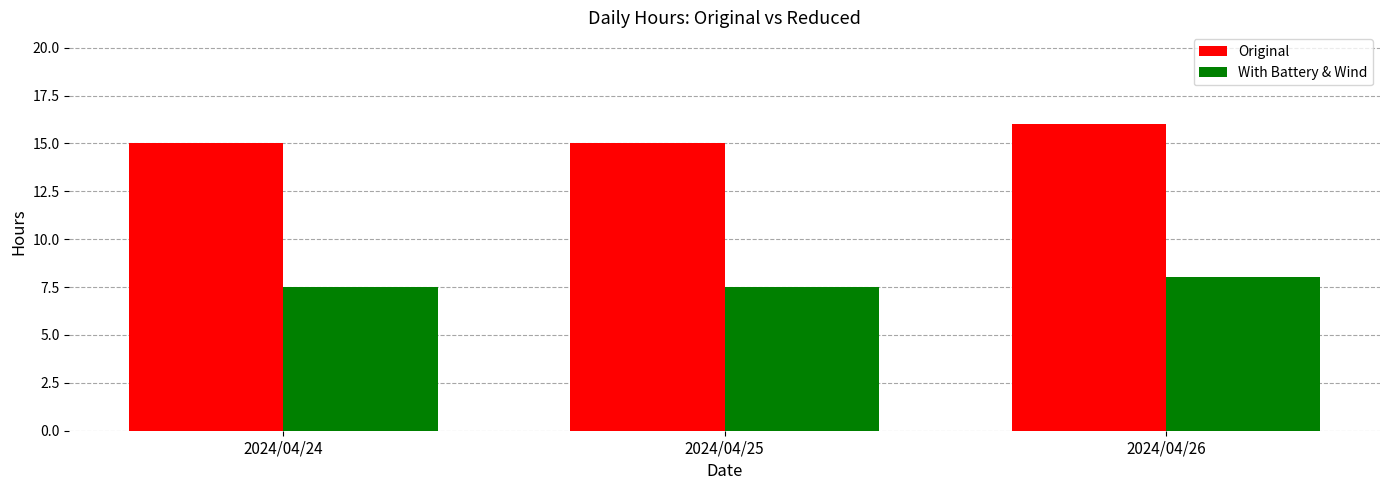

Count the number of categories in the chart.

3